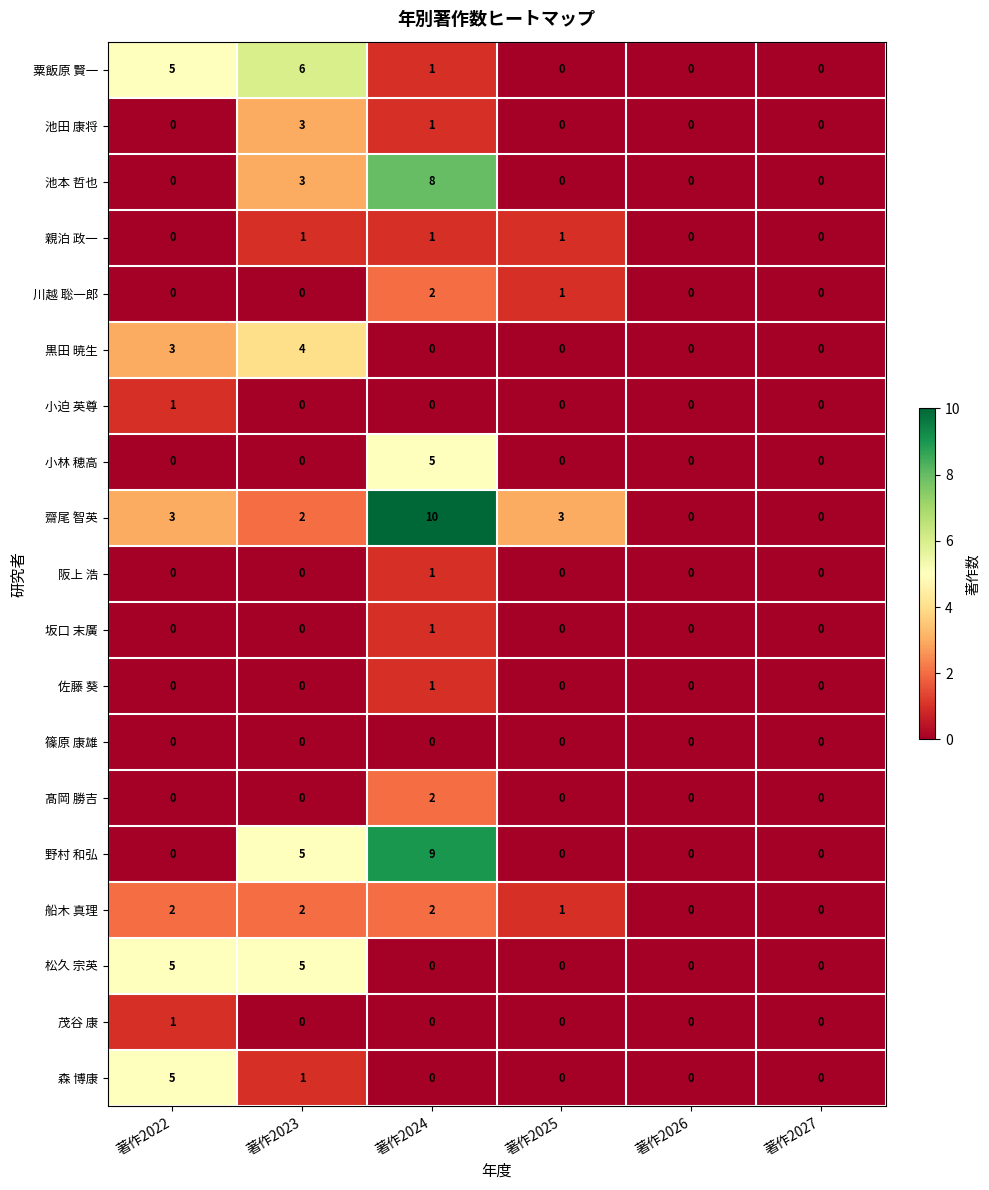

What is the sum of all 川越 聡一郎 values?

3